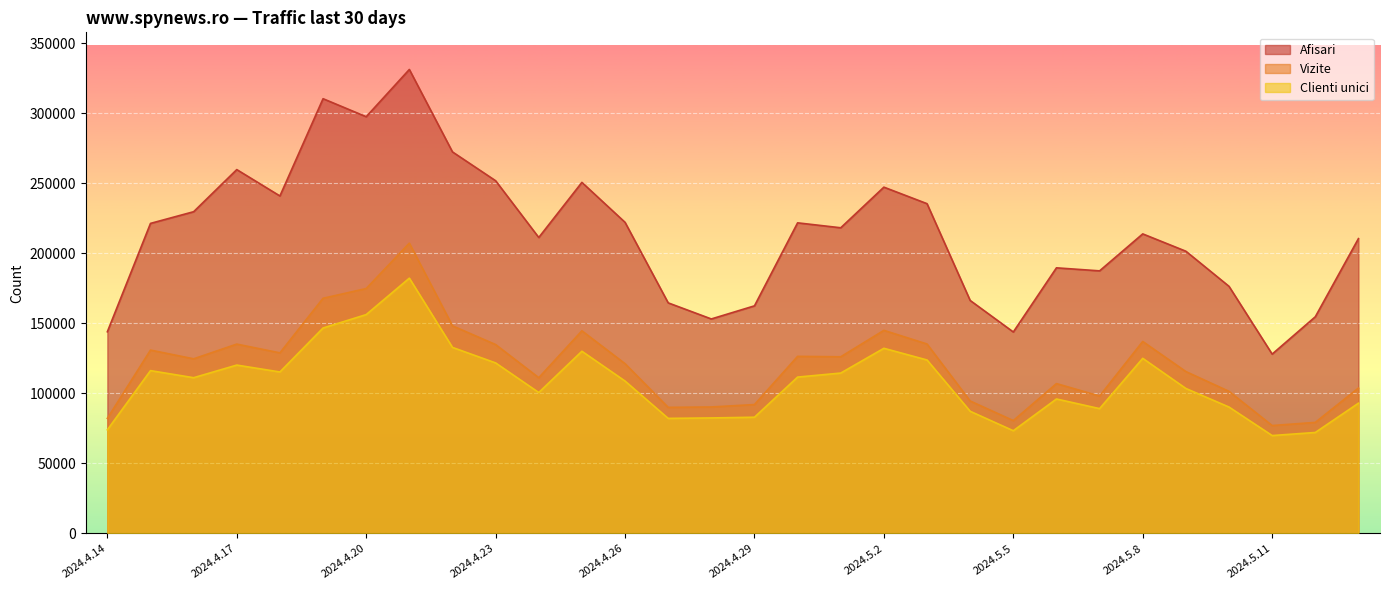

What is the difference between the Vizite values at 2024.5.2 and 2024.4.25?

331